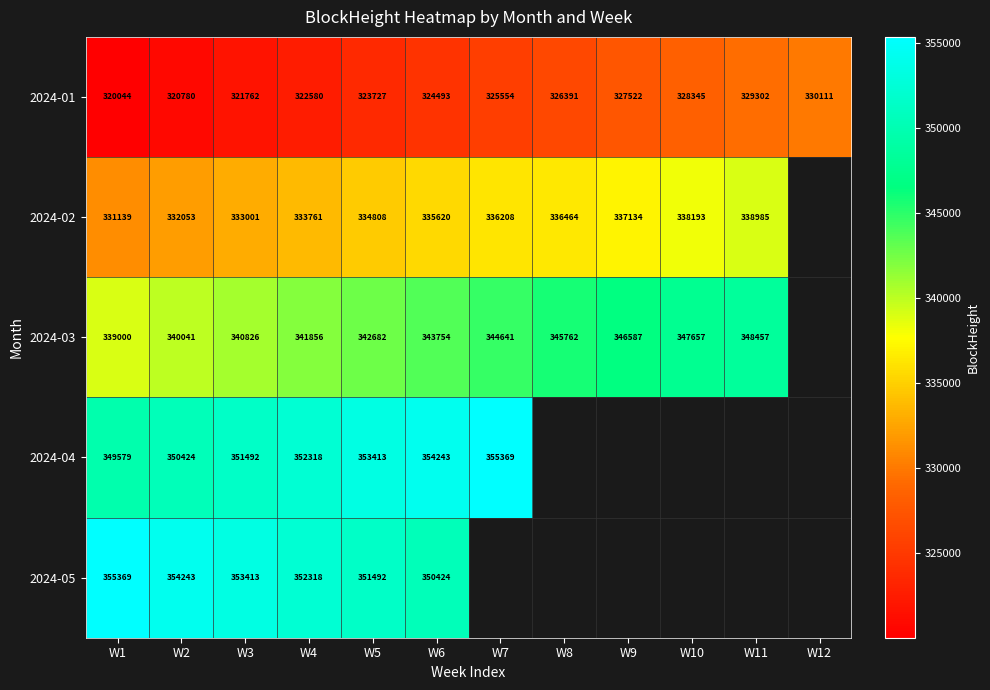

What is the difference between the highest and lowest values at W5?

29686